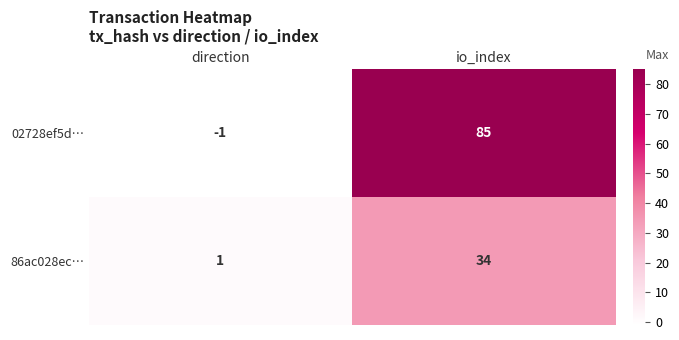

Reading right to left, extract all data points from this chart.

02728ef5d…: io_index=85	direction=-1
86ac028ec…: io_index=34	direction=1